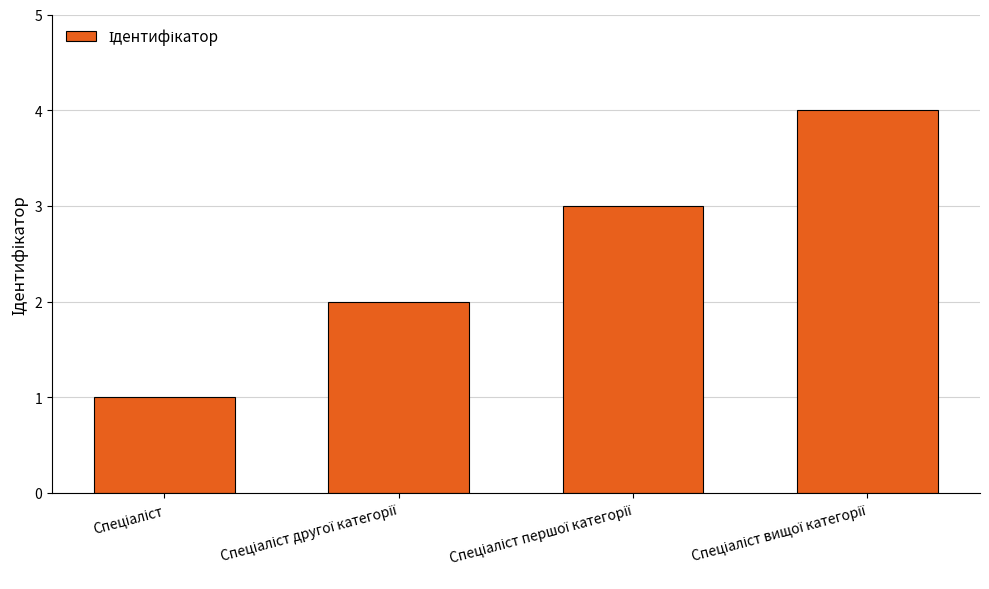

What is the greatest value displayed?

4